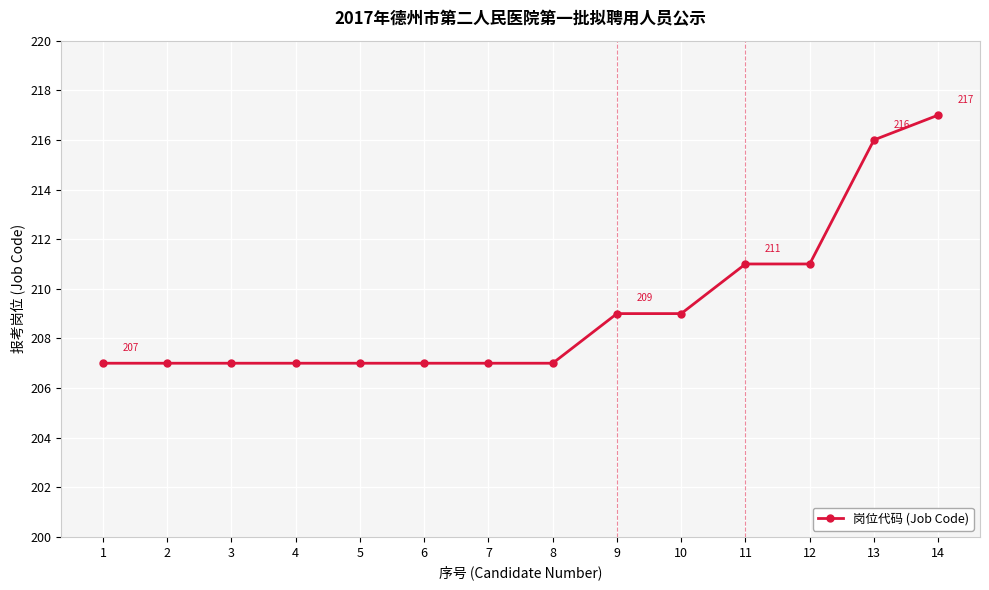

What is the change in value from 7 to 13?

+9